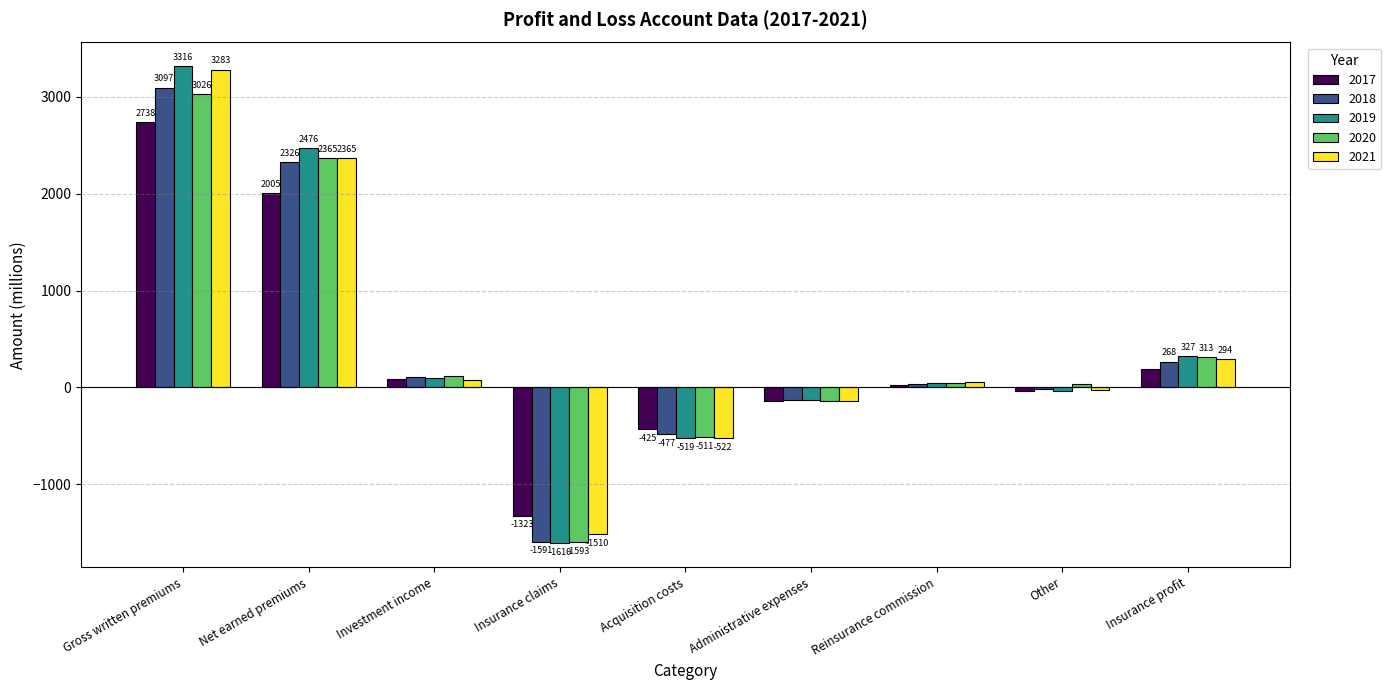

What are all the series names shown in the legend?

2017, 2018, 2019, 2020, 2021